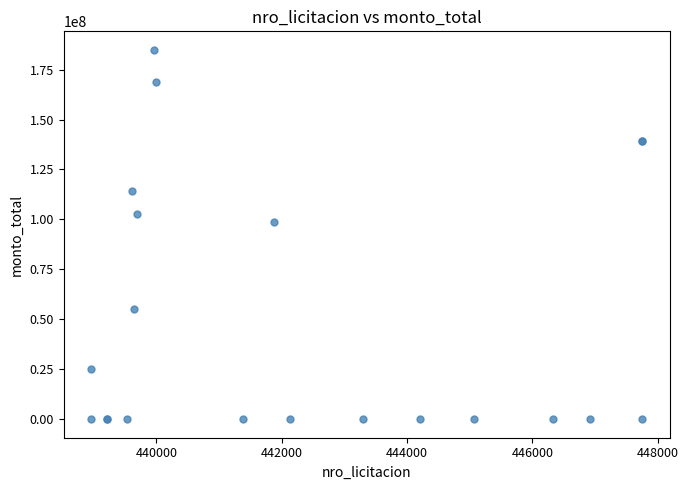

What Y value in the scatter plot is closest to 92450000?

98843306